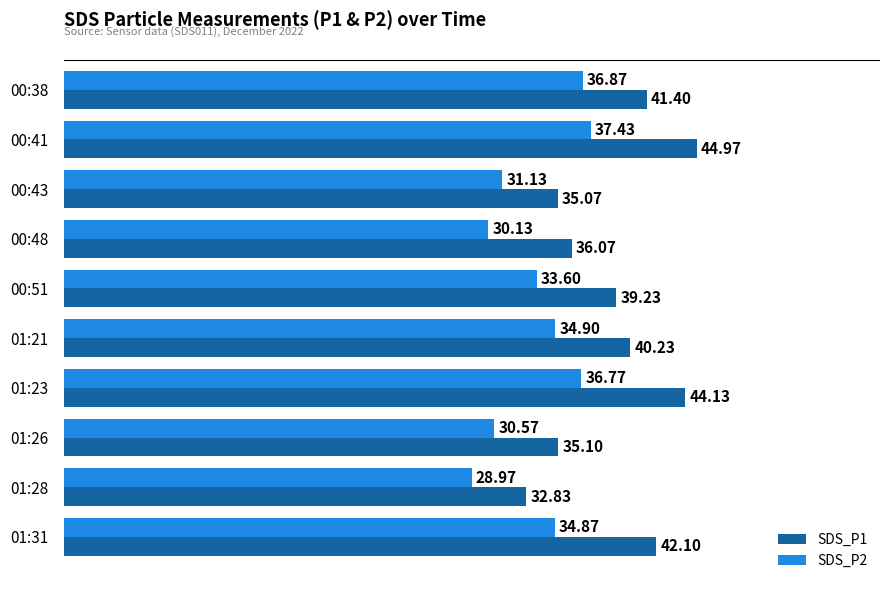

What is the average value of the SDS_P1 series?

39.1